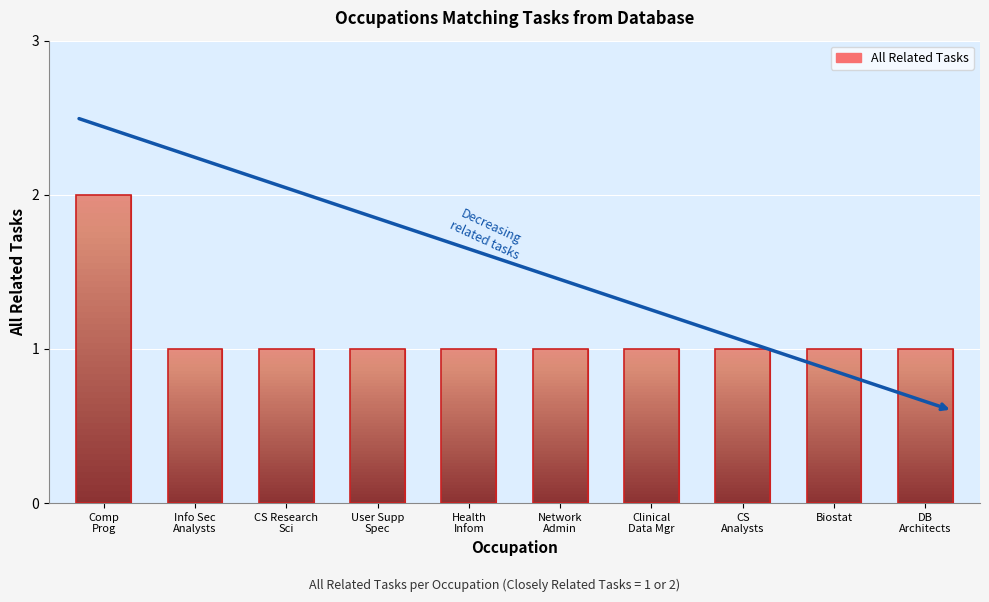

Rank the categories by value from lowest to highest.

Info Sec
Analysts, CS Research
Sci, User Supp
Spec, Health
Infom, Network
Admin, Clinical
Data Mgr, CS
Analysts, Biostat, DB
Architects, Comp
Prog